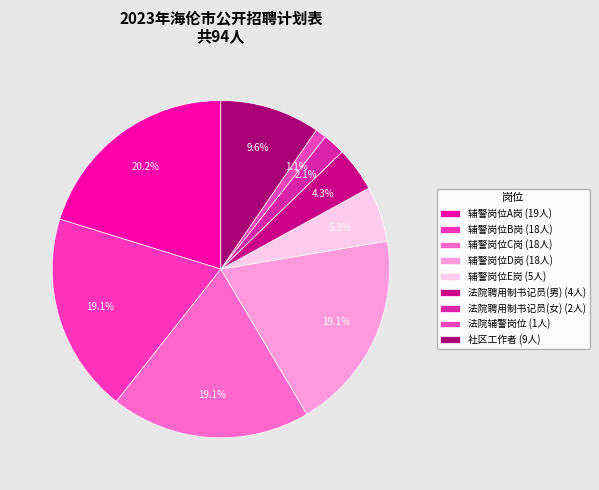

Count the number of slices in the pie.

9